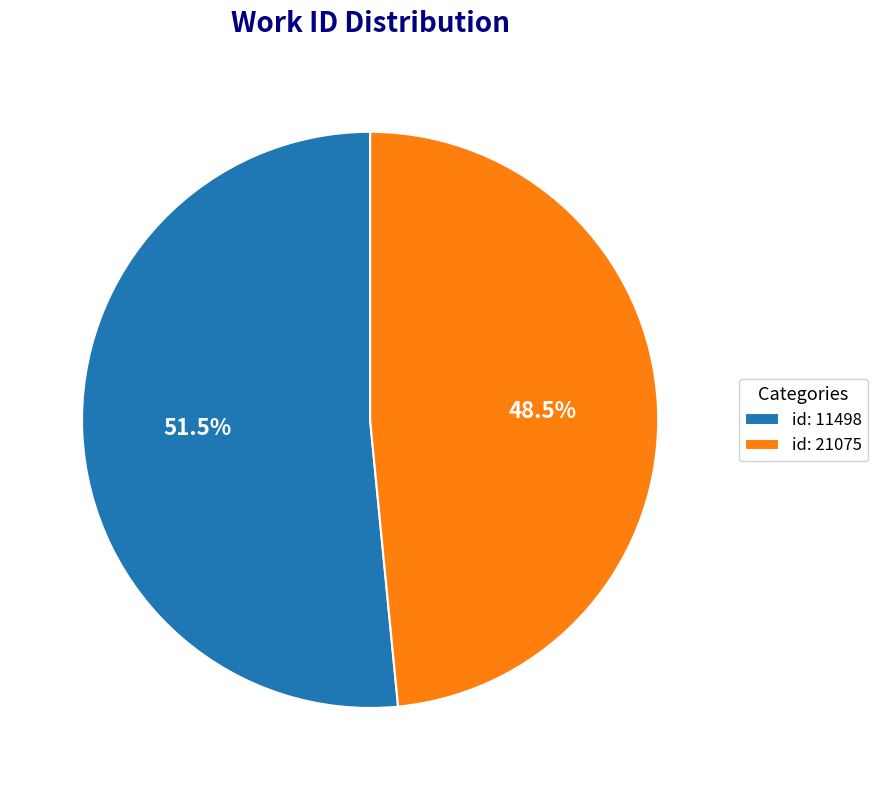

Between id: 11498 and id: 21075, which is larger?

id: 11498